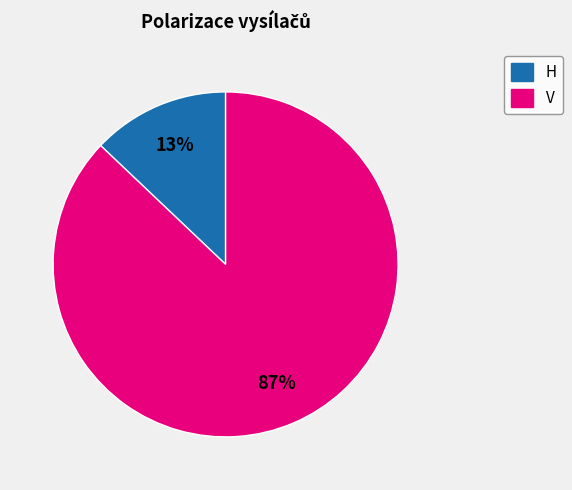

Do H and V together represent more than half of the pie?

Yes